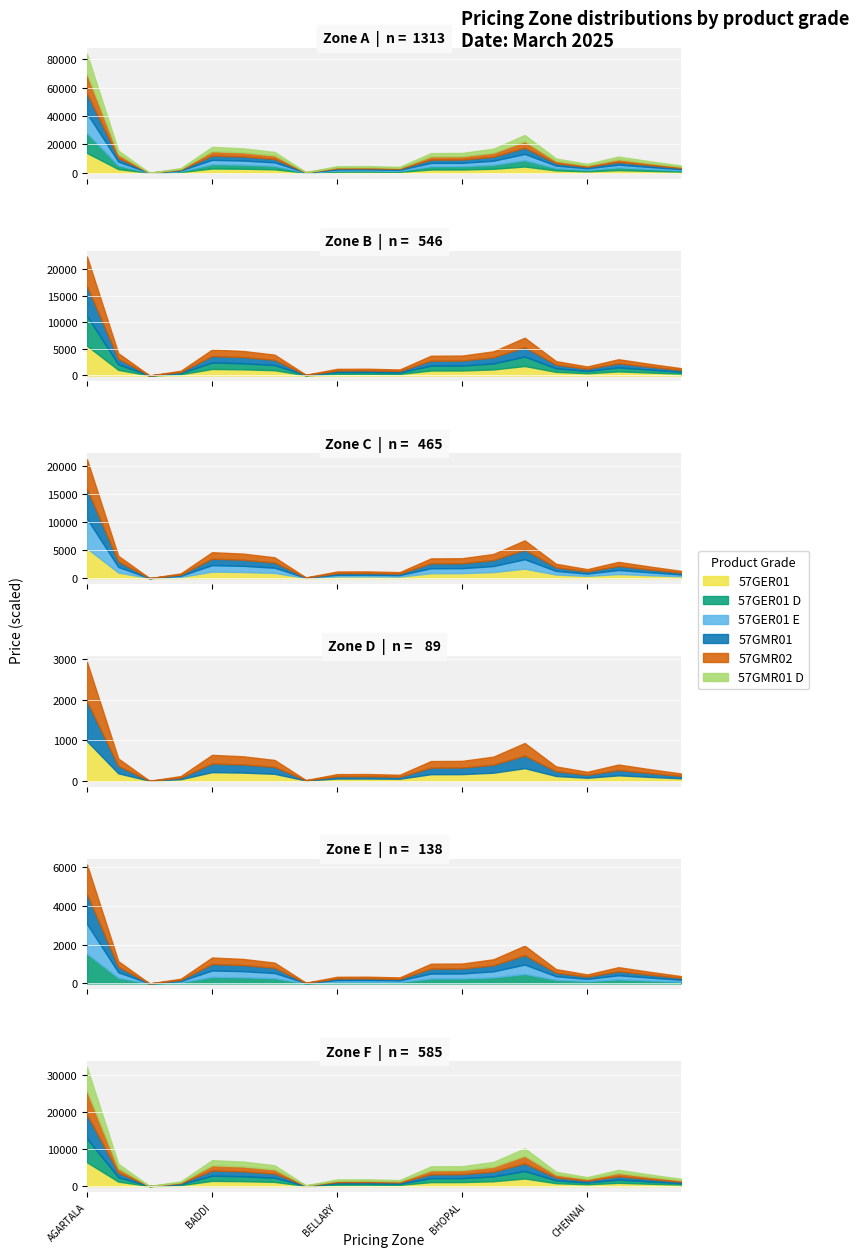

True or false: 57GER01 E has more than 1 interior local peaks.

True